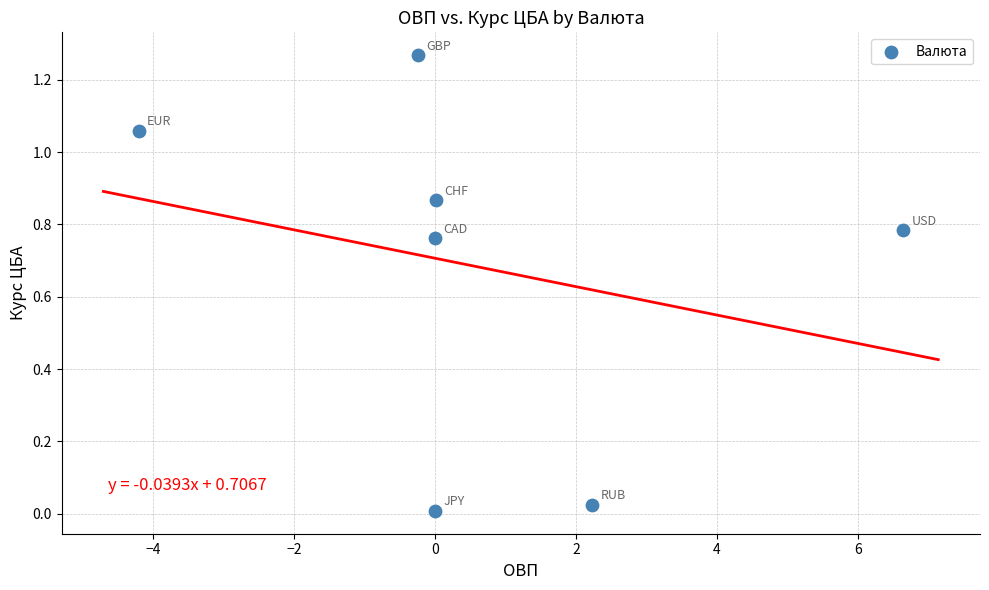

What is the range of X values (max minus min)?

10.8